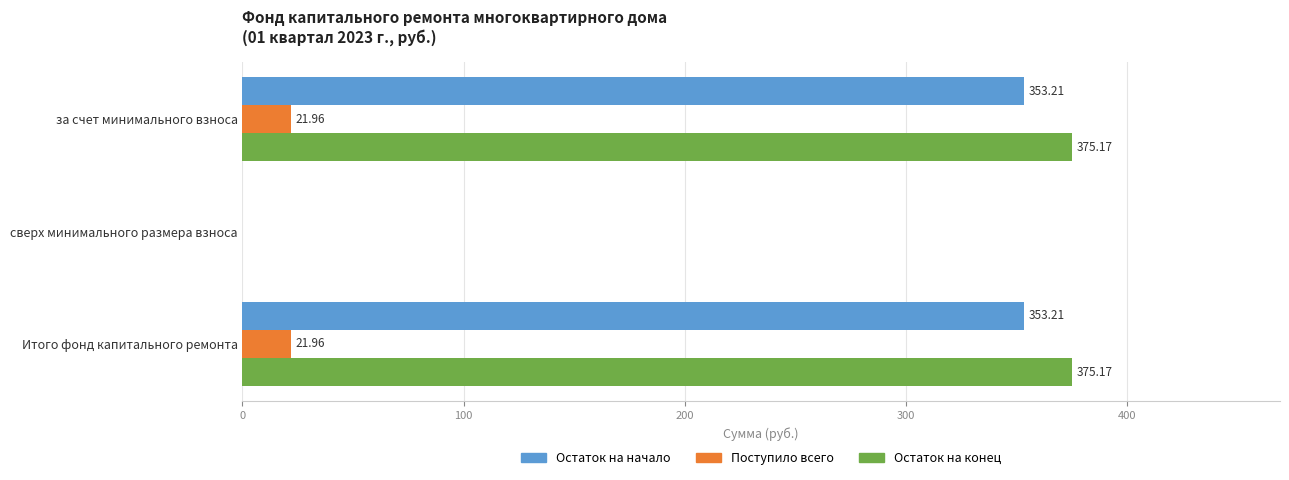

Count the number of data series in this chart.

3